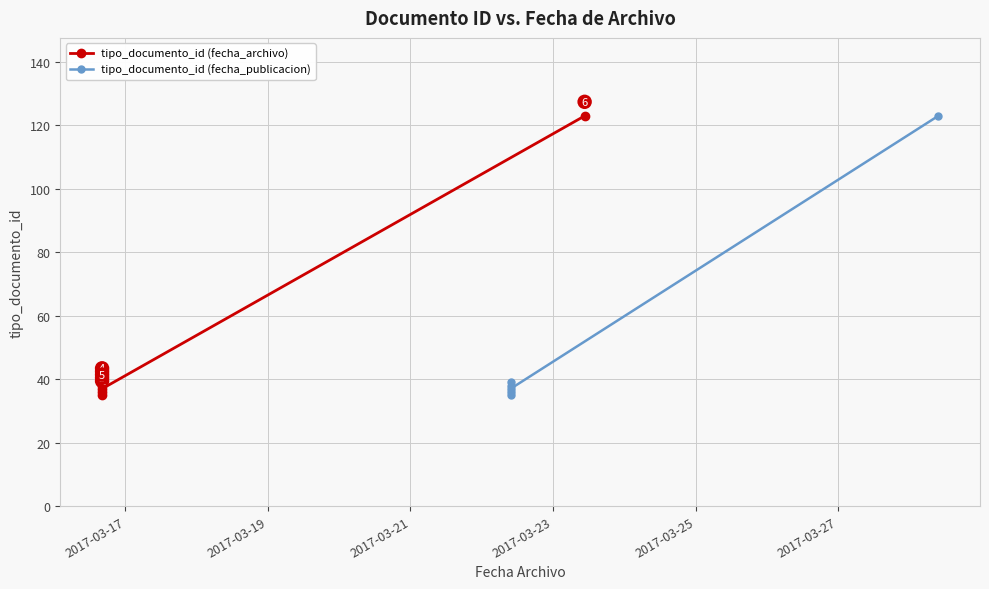

What is the total value across all series at 2017-03-25?

74